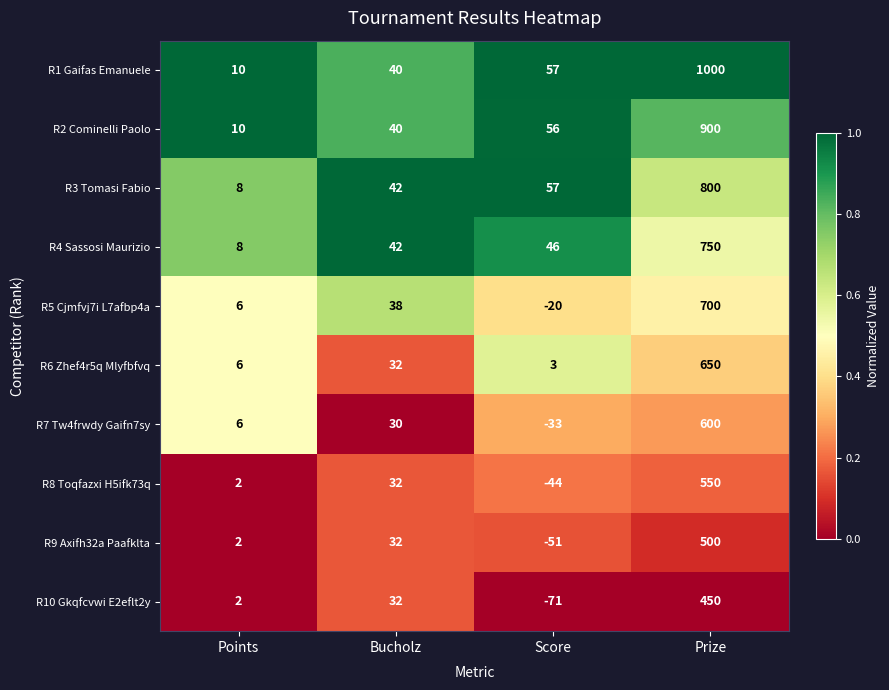

Read the R1 Gaifas Emanuele value at Score.

57